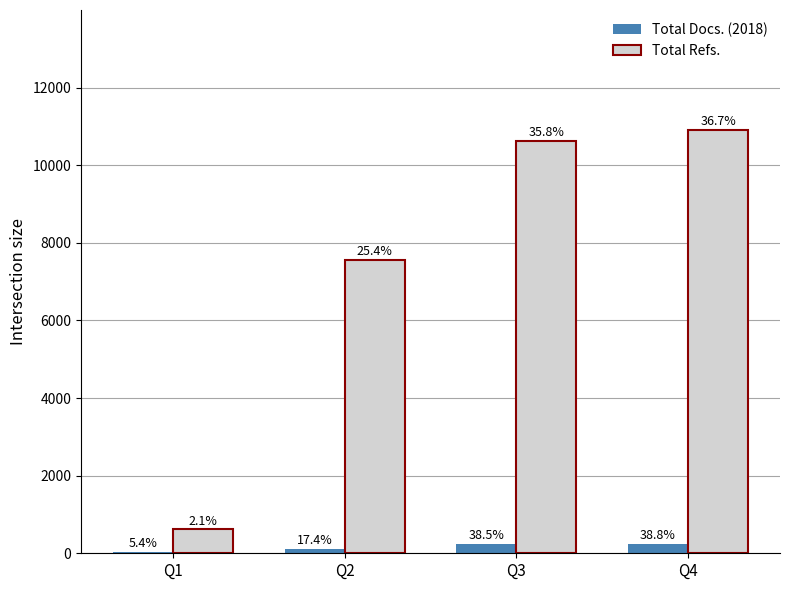

Are the bars horizontal?

No